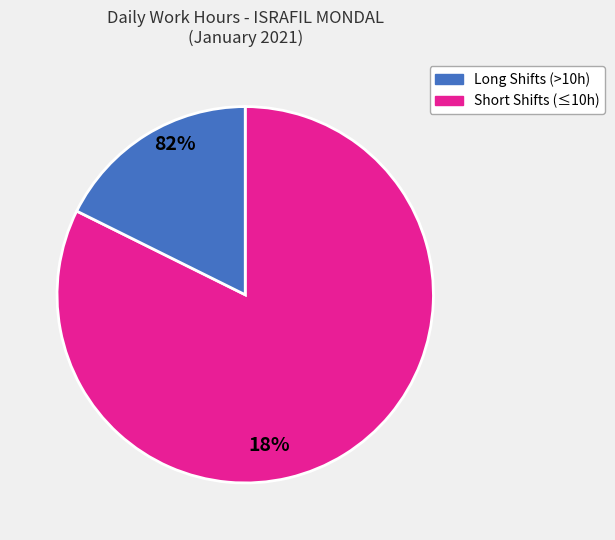

How many segments does this pie chart have?

2